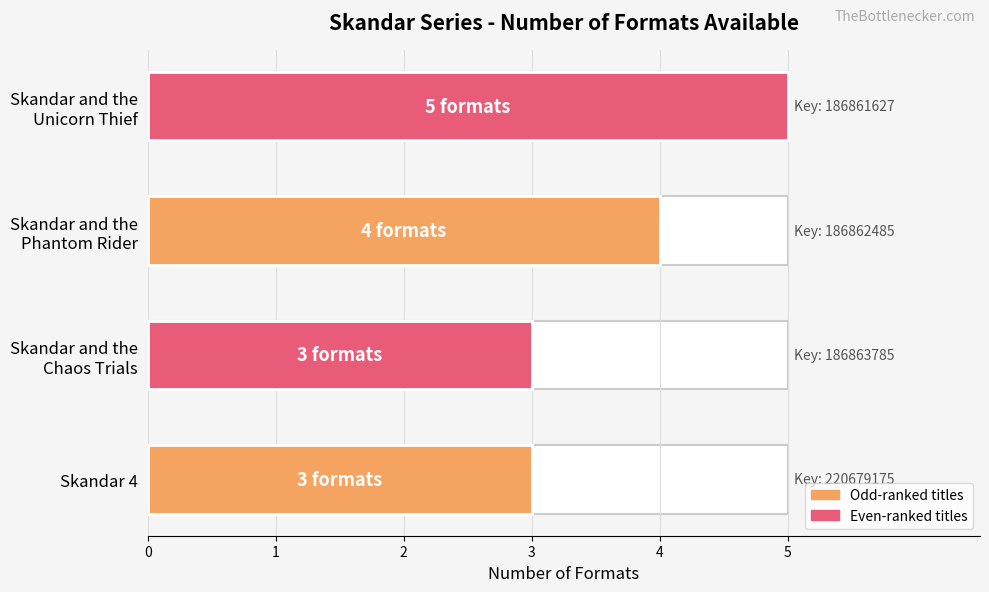

What is the ratio of the value at Skandar and the Chaos Trials to the value at Skandar and the Unicorn Thief?

0.6